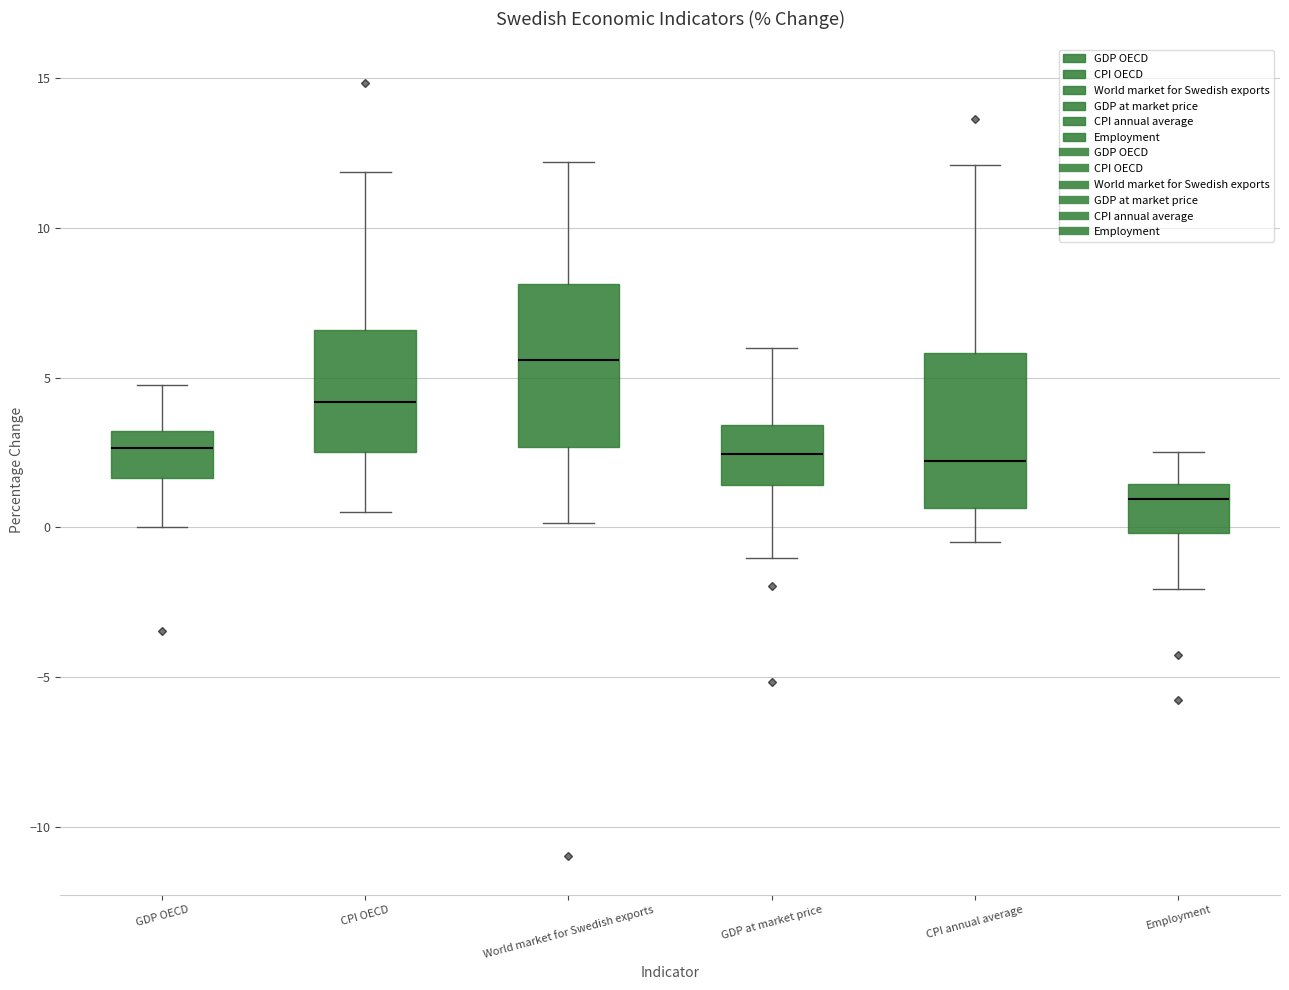

Where does the lower whisker of the box for GDP OECD end on the y-axis? The values are not printed on the chart, so give them approximately, as read against the axis.

0.0